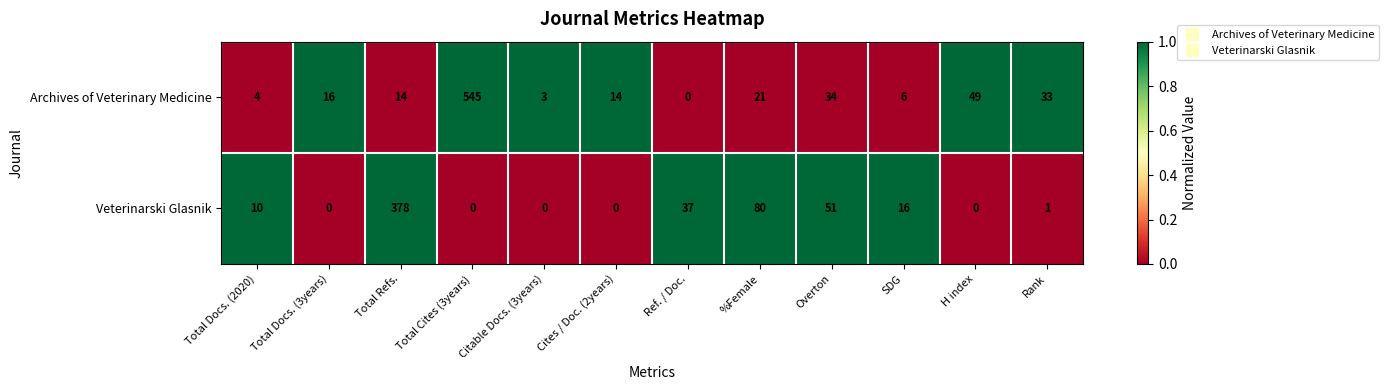

What is the total value across all series at Total Docs. (2020)?

14